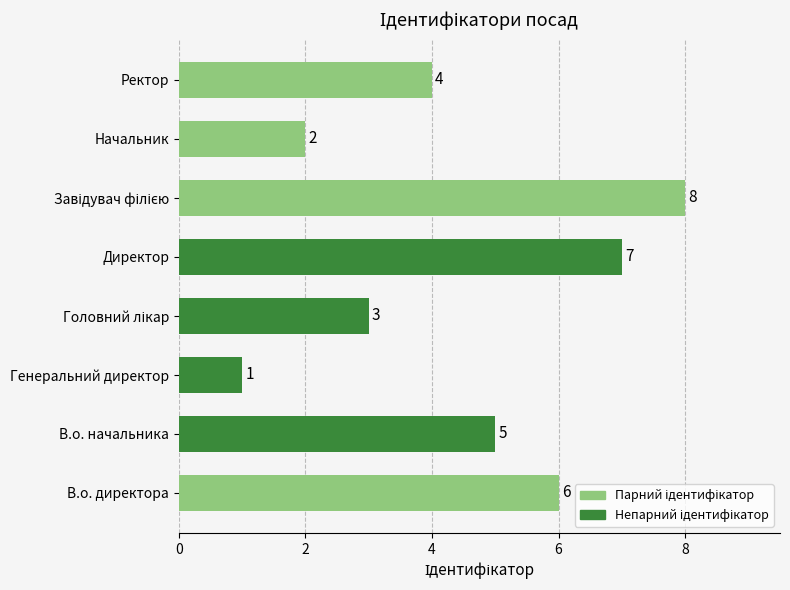

What is the sum of all values?

36